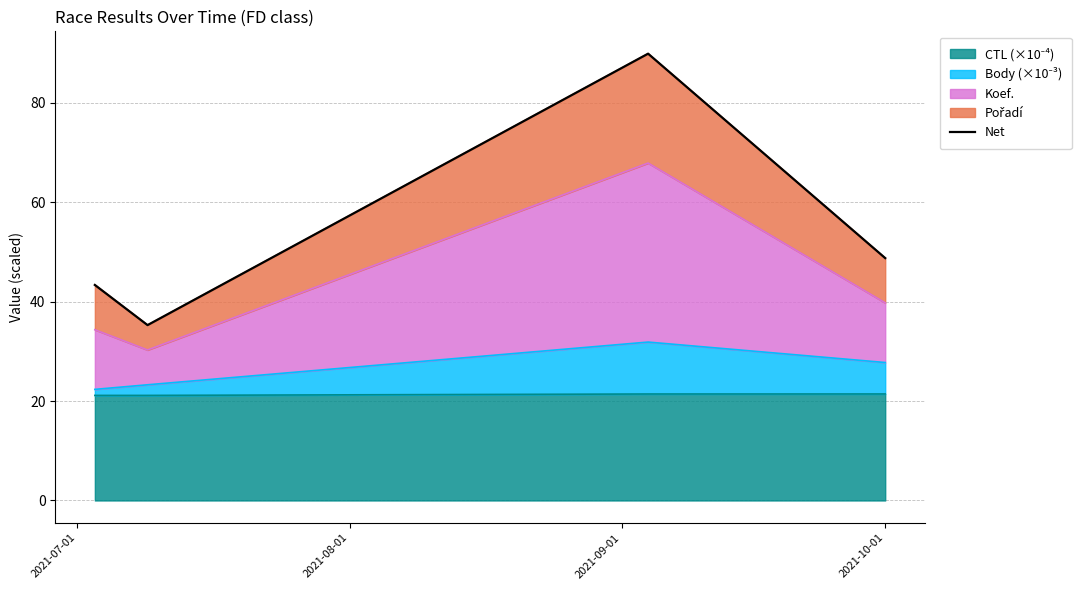

At which label does the data first exceed 48?

2021-09-01